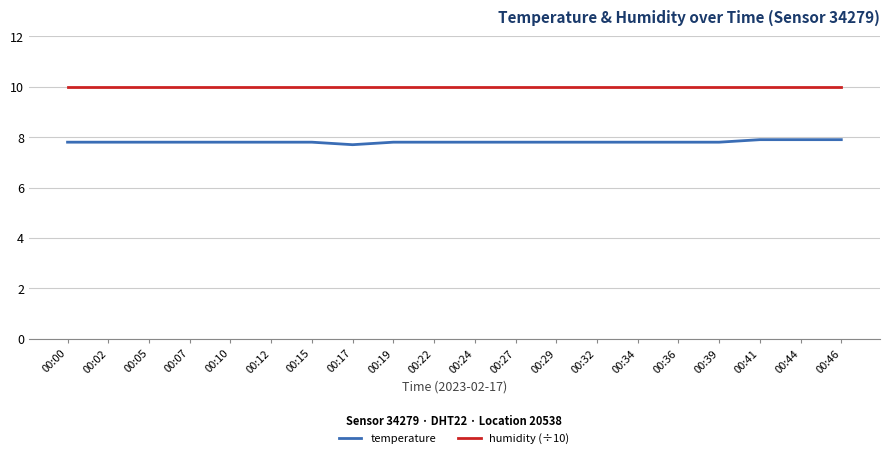

True or false: humidity (÷10) and temperature intersect in this chart.

False